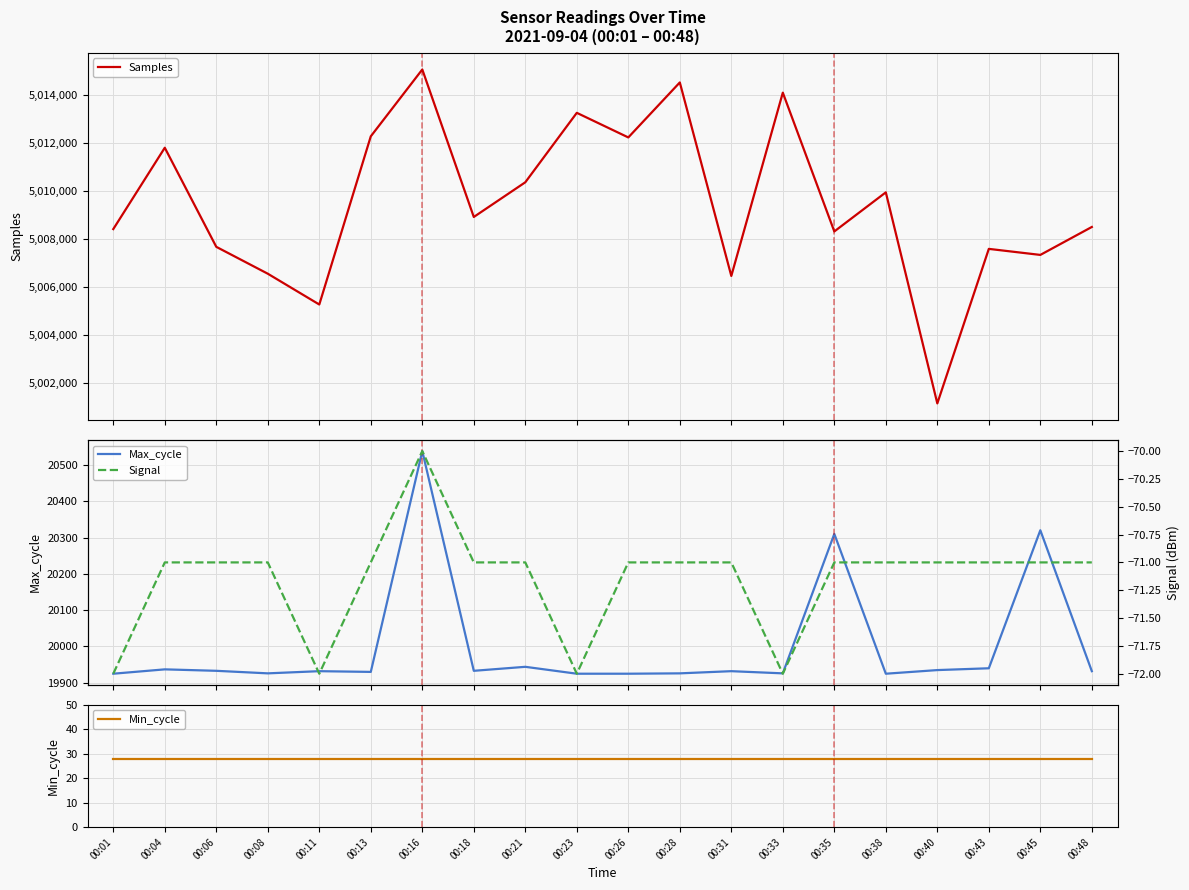

Reading left to right, extract all data points from this chart.

Samples: 5008418	5011801	5007680	5006562	5005281	5012276	5015056	5008922	5010365	5013253	5012230	5014517	5006469	5014092	5008320	5009946	5001168	5007595	5007344	5008506
Max_cycle: 19925	19937	19933	19926	19932	19930	20538	19933	19944	19925	19925	19926	19932	19926	20310	19925	19935	19940	20320	19932
Min_cycle: 28	28	28	28	28	28	28	28	28	28	28	28	28	28	28	28	28	28	28	28
Signal: -72	-71	-71	-71	-72	-71	-70	-71	-71	-72	-71	-71	-71	-72	-71	-71	-71	-71	-71	-71